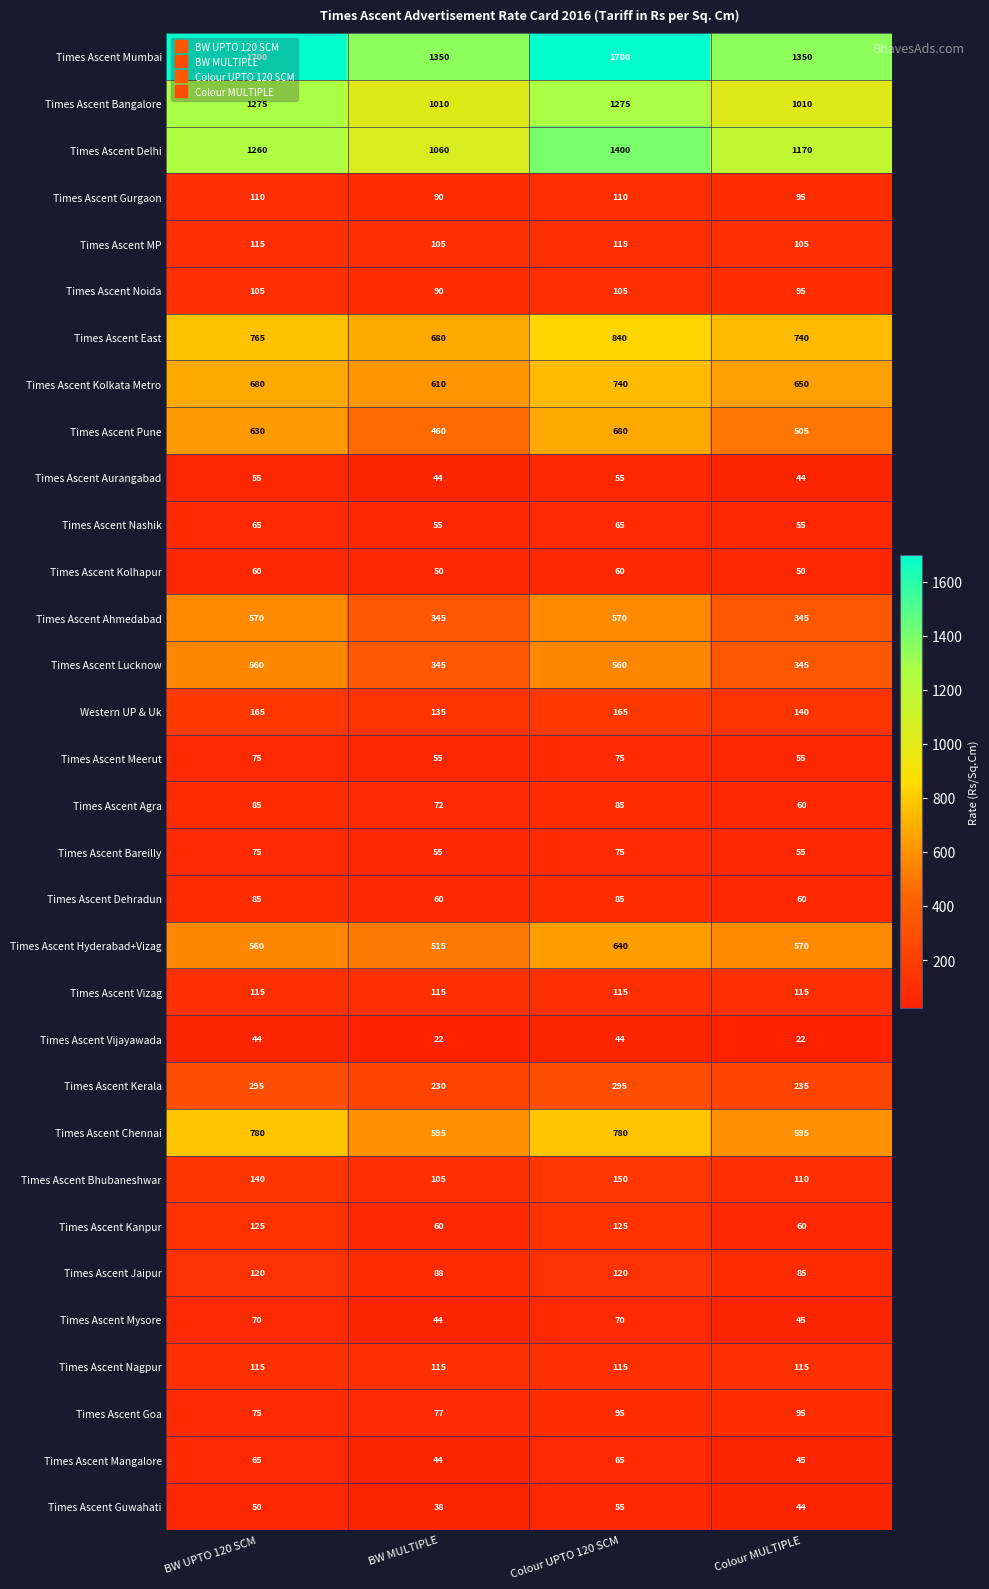

What is the maximum value for Times Ascent Nagpur?

115